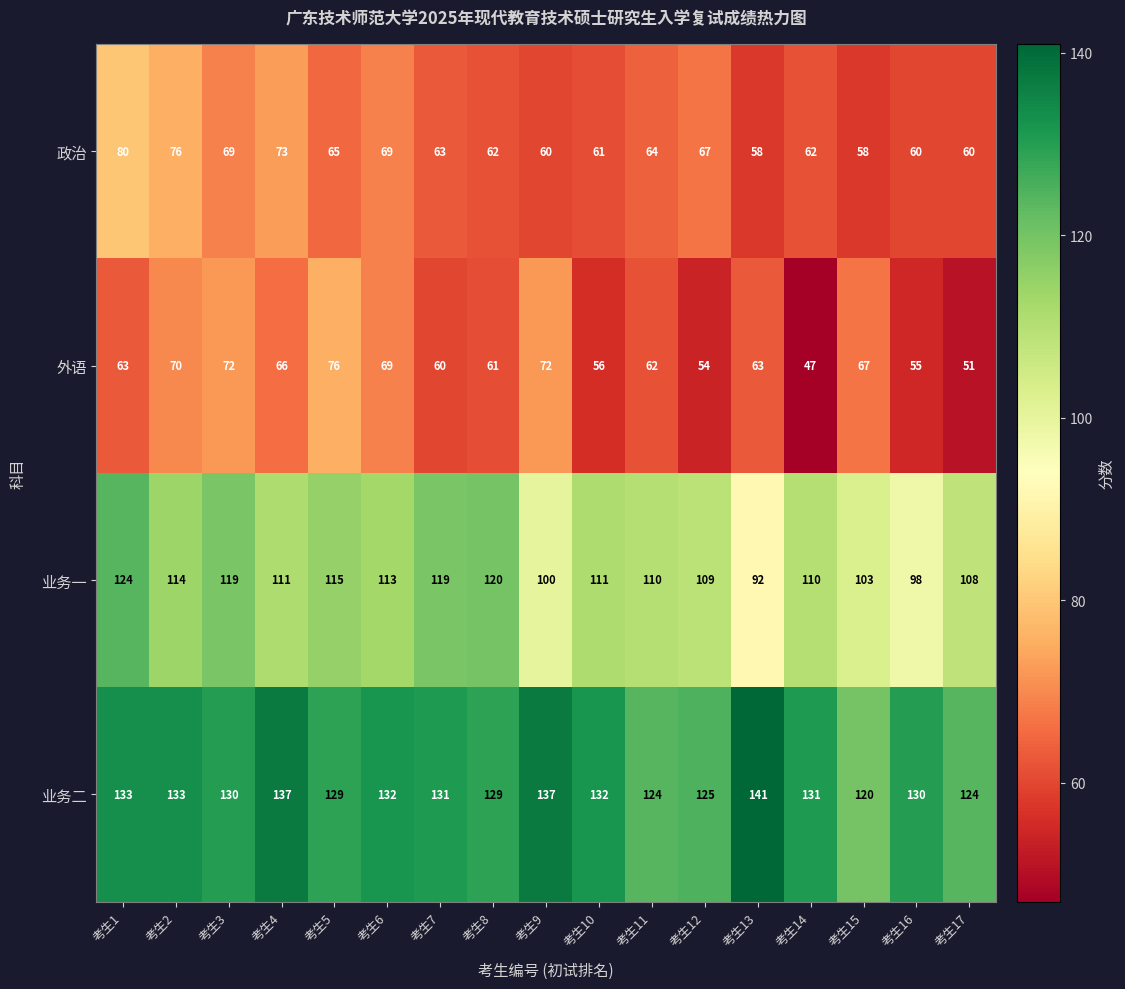

True or false: 业务一 has a value of 196 at 考生10.

False